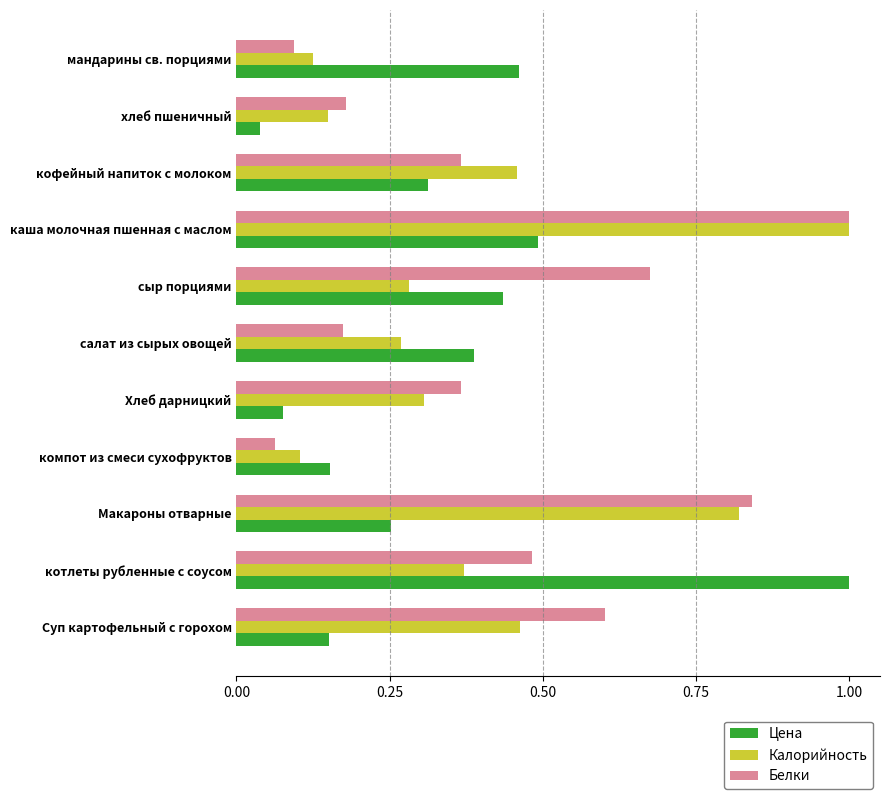

True or false: Цена has a value of 1.0 at котлеты рубленные с соусом.

True